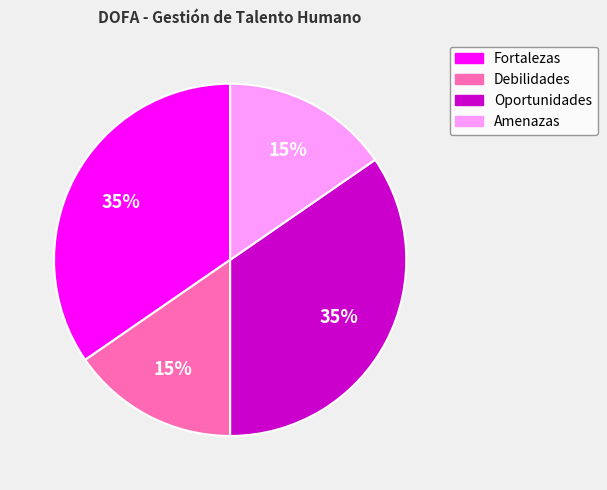

What percentage is the Oportunidades slice, to the nearest percent?

35%